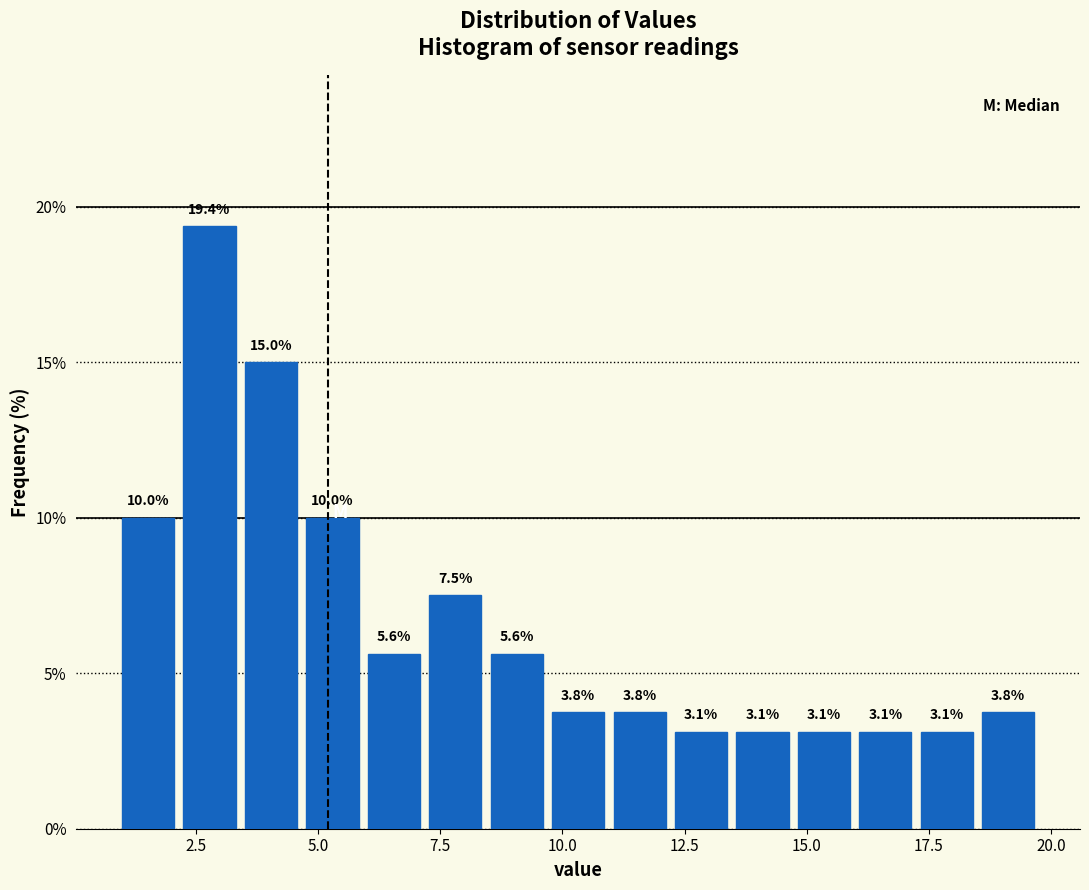

Read against the x-axis, roughly where is the centre of the tallest bar?

3.0